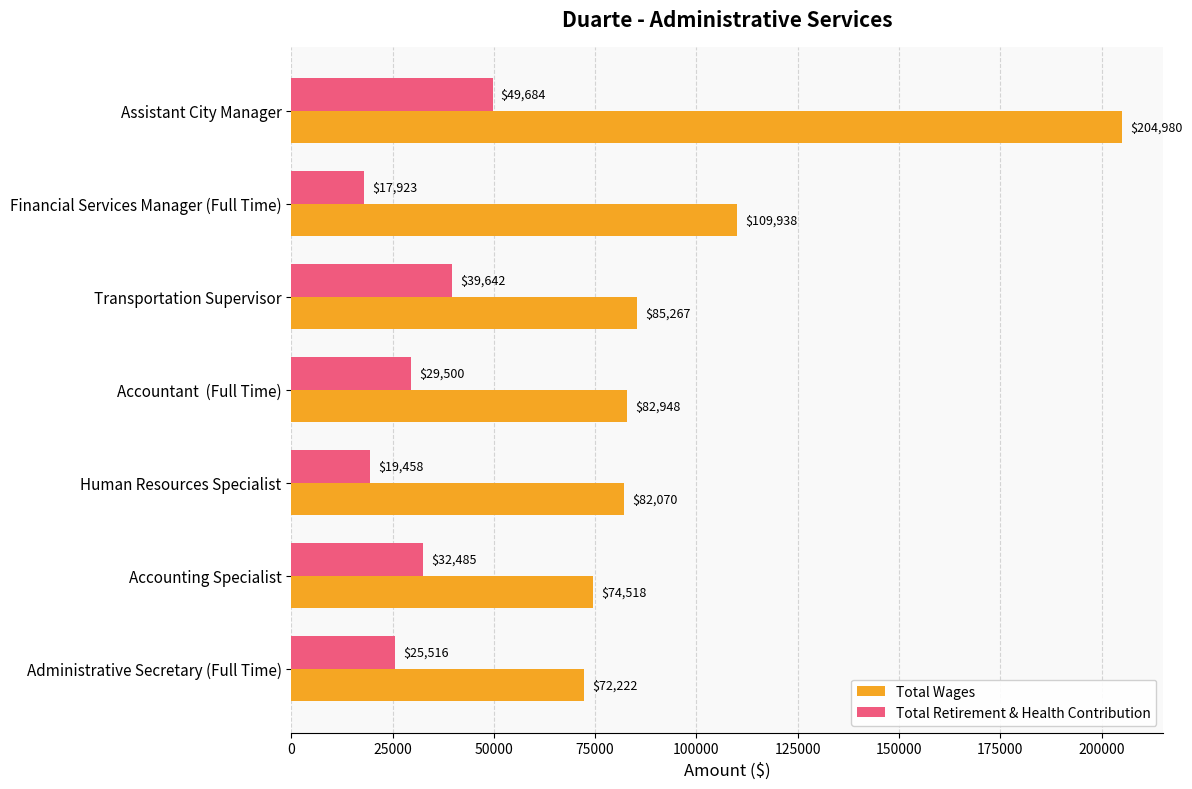

At how many categories does at least one series exceed 63905?

7